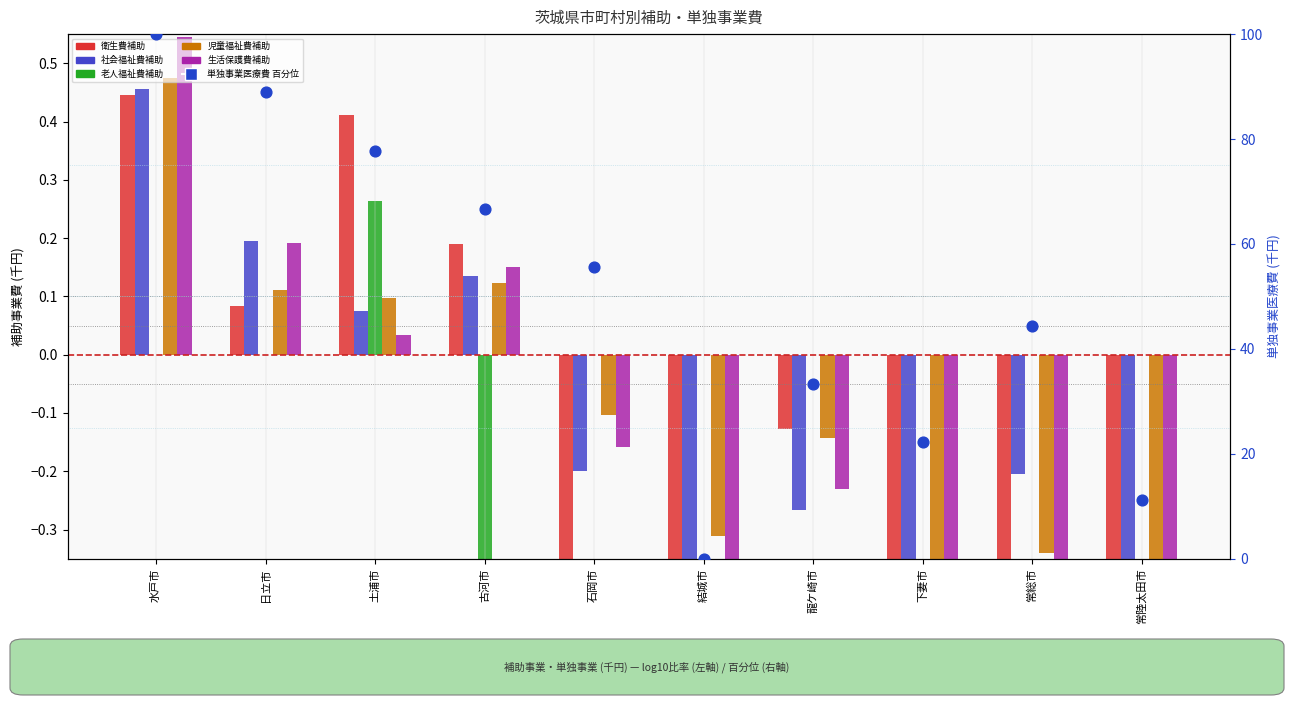

Which series contains the highest Y value?

col_34 (単独事業医療費)